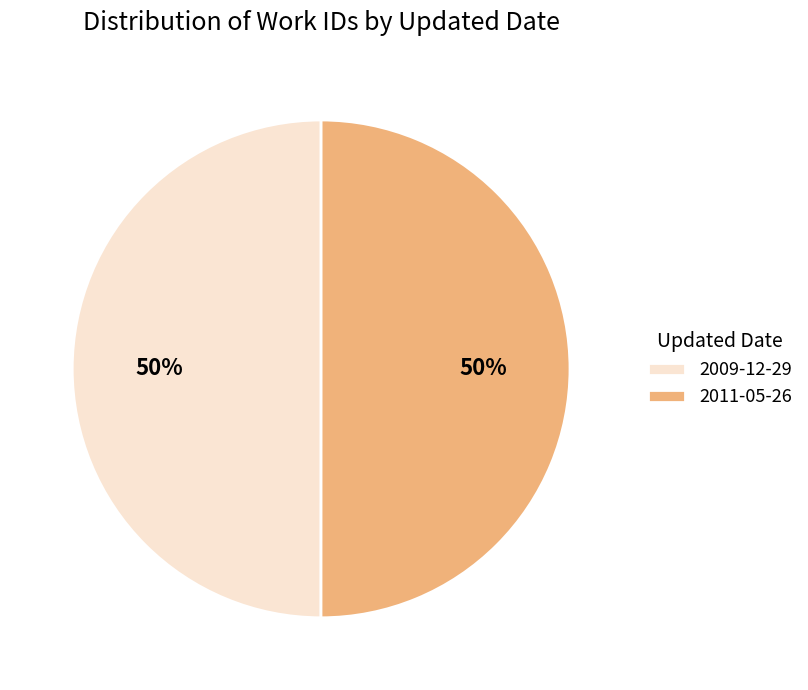

Is the sum of 2011-05-26 and 2009-12-29 greater than half?

Yes